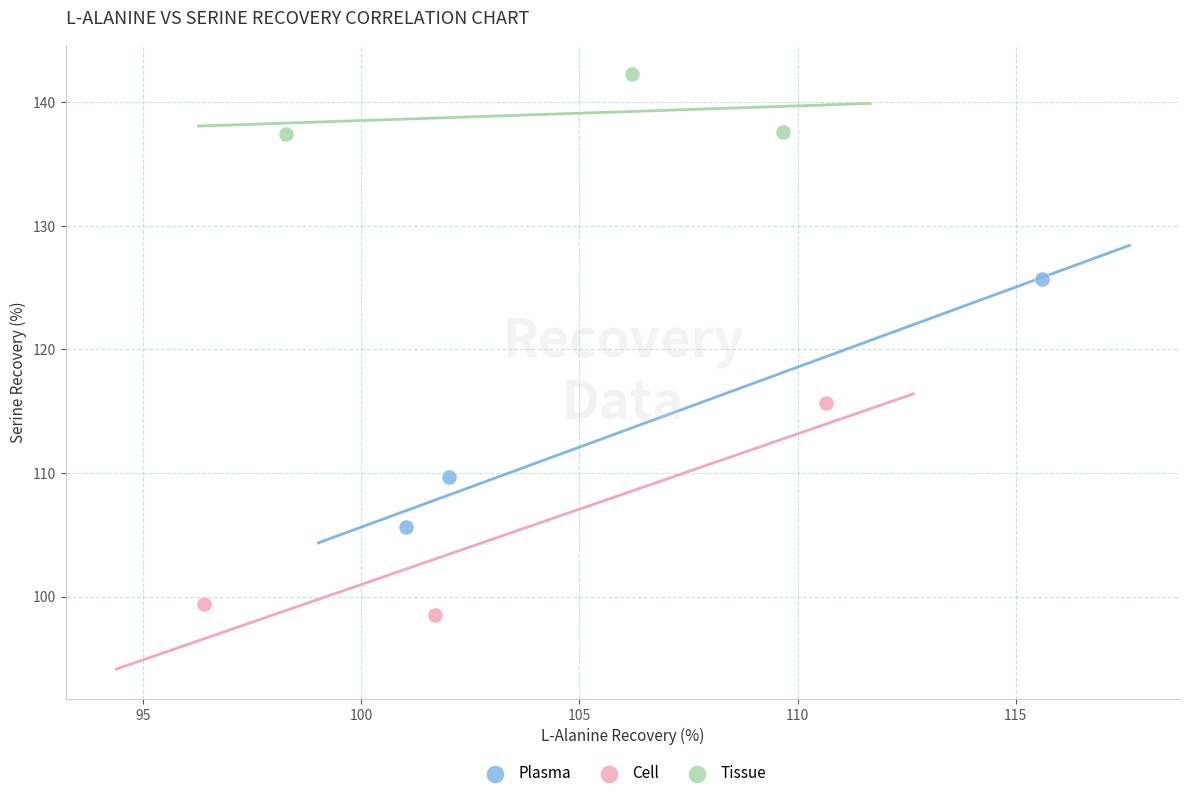

What are all the series names shown in the legend?

Plasma, Cell, Tissue